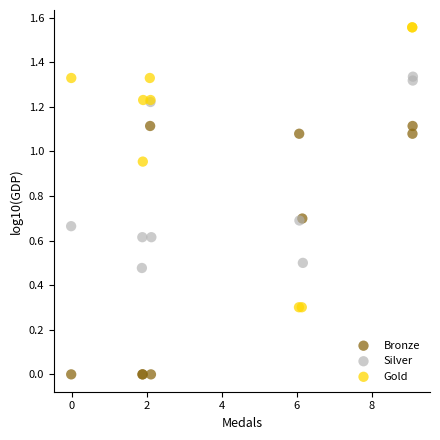

Which series contains the highest Y value?

Gold